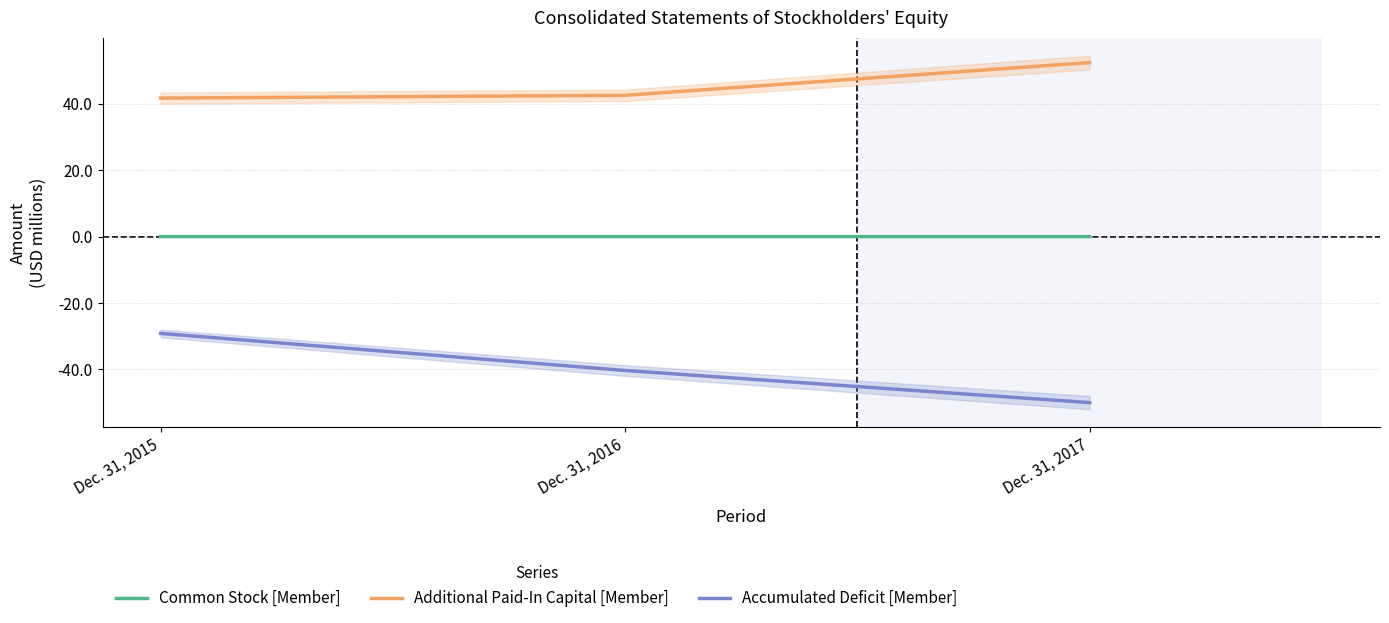

Reading right to left, transcribe all the data shown in this chart.

Common Stock [Member]: 0.0	0.0	0.0
Additional Paid-In Capital [Member]: 52.4	42.6	41.7
Accumulated Deficit [Member]: -50.0	-40.3	-29.2